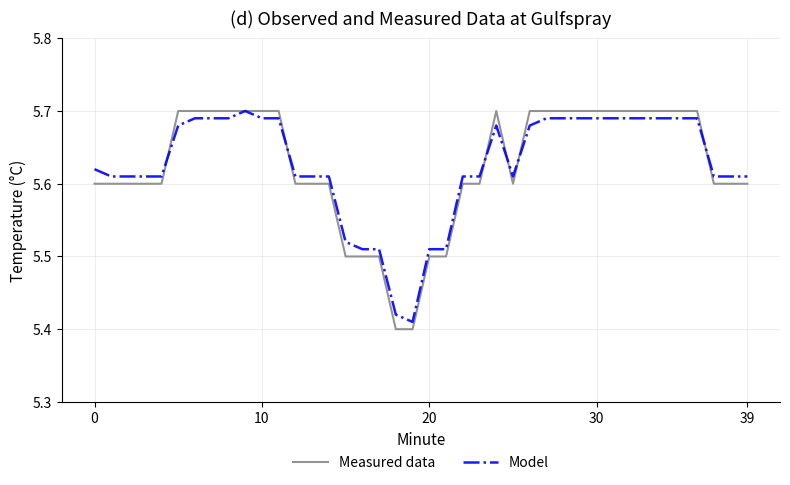

Which series has the widest spread of values?

Measured data